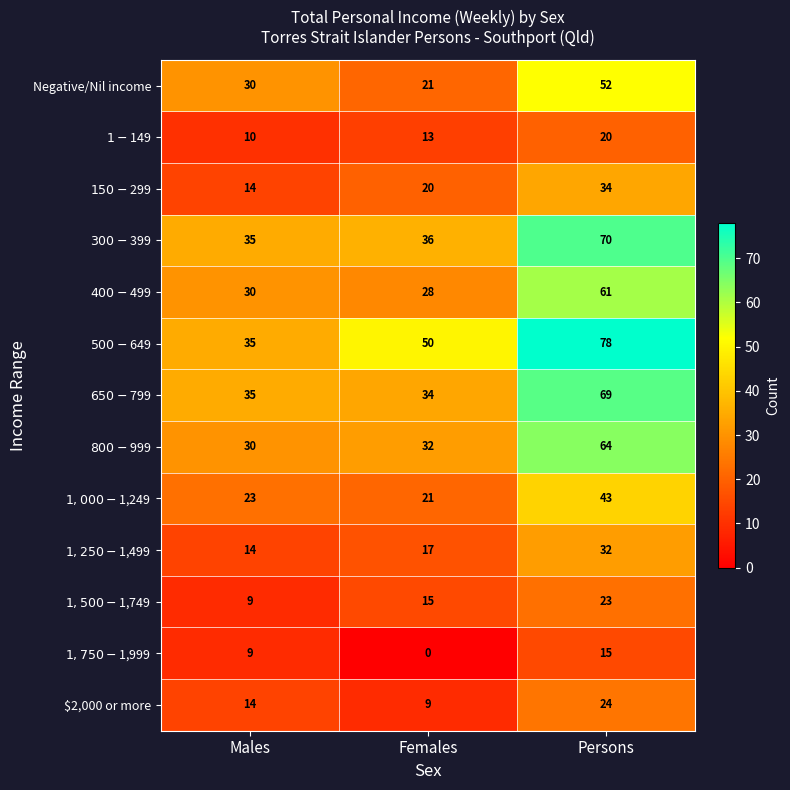

What is the spread (max minus min) of values at Males?

26